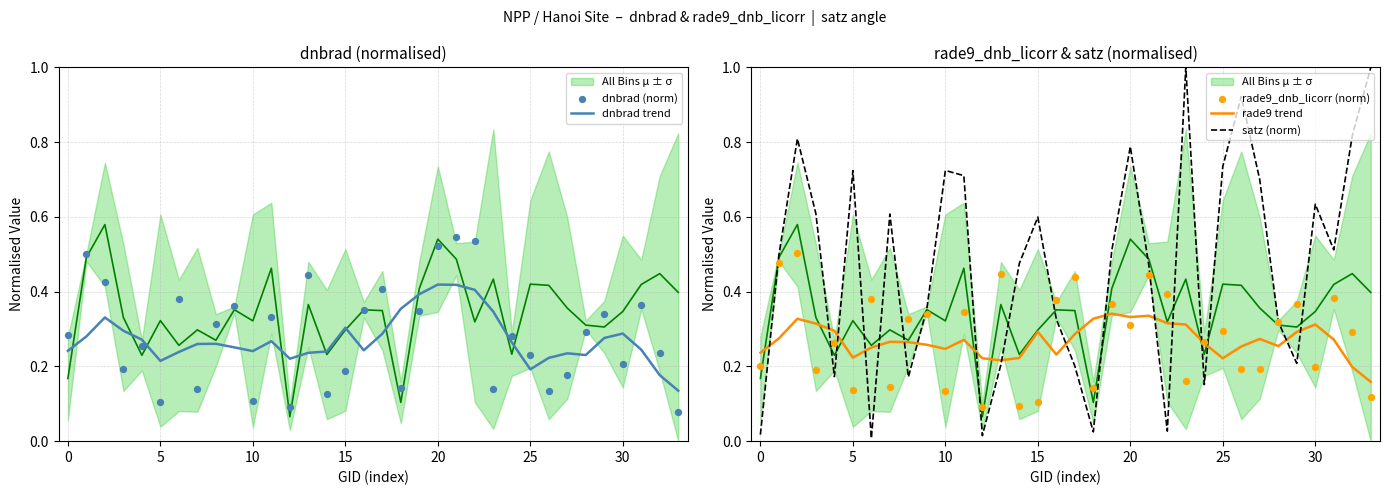

At how many categories does at least one series exceed 0?

34